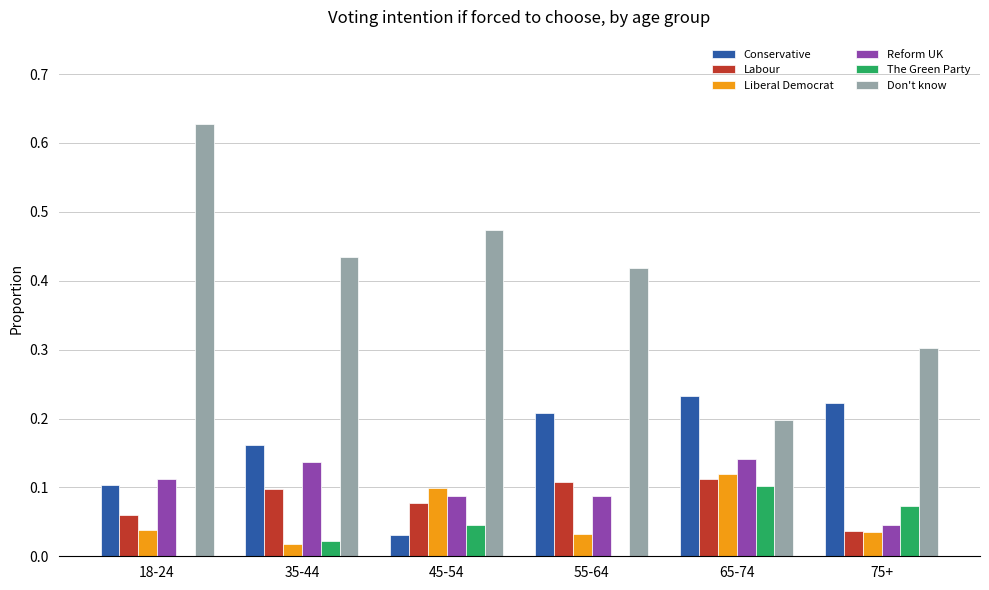

True or false: Reform UK has a value of 0.1 at 55-64.

True